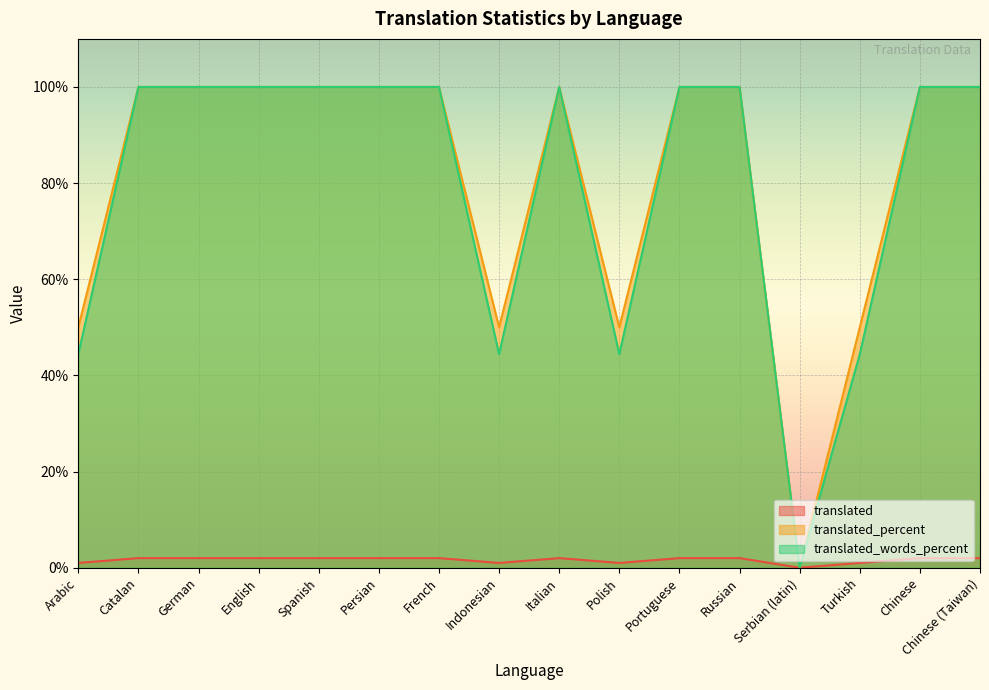

What is the label of the 12th point from the left?

Russian